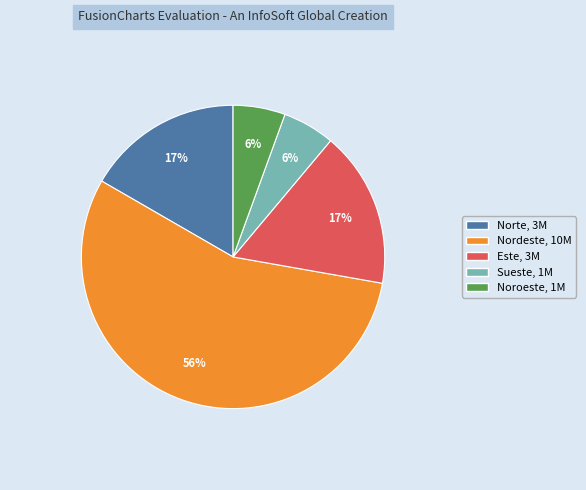

Count the number of slices in the pie.

5